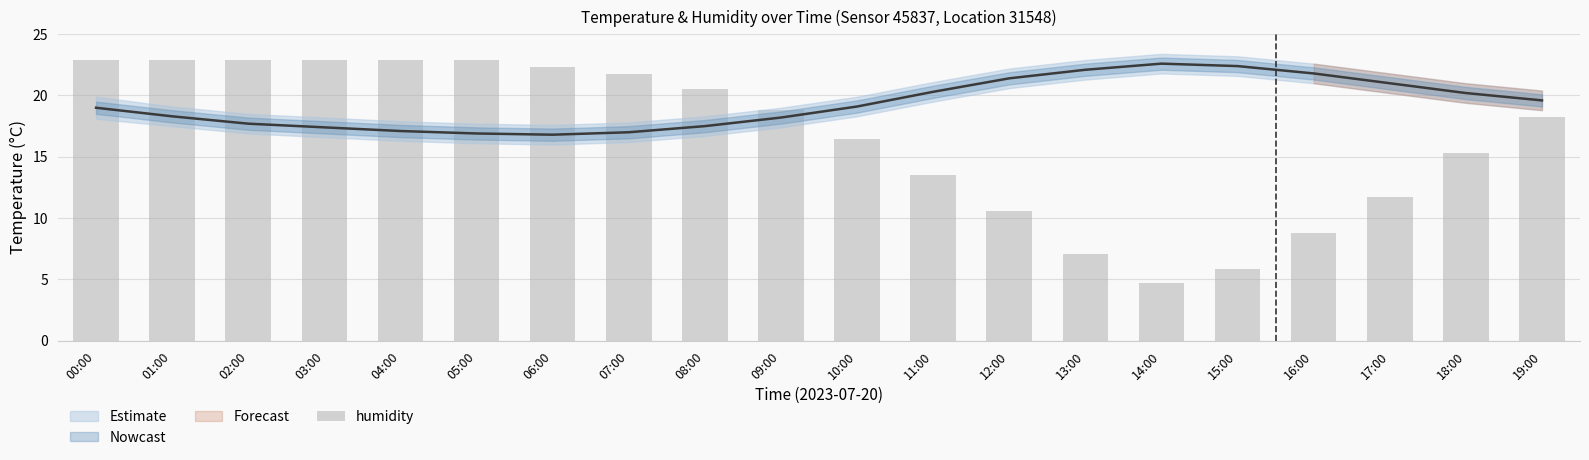

Reading left to right, extract all data points from this chart.

00:00=22.9	01:00=22.9	02:00=22.9	03:00=22.9	04:00=22.9	05:00=22.9	06:00=22.3	07:00=21.7	08:00=20.6	09:00=18.8	10:00=16.4	11:00=13.5	12:00=10.6	13:00=7.1	14:00=4.7	15:00=5.9	16:00=8.8	17:00=11.8	18:00=15.3	19:00=18.2